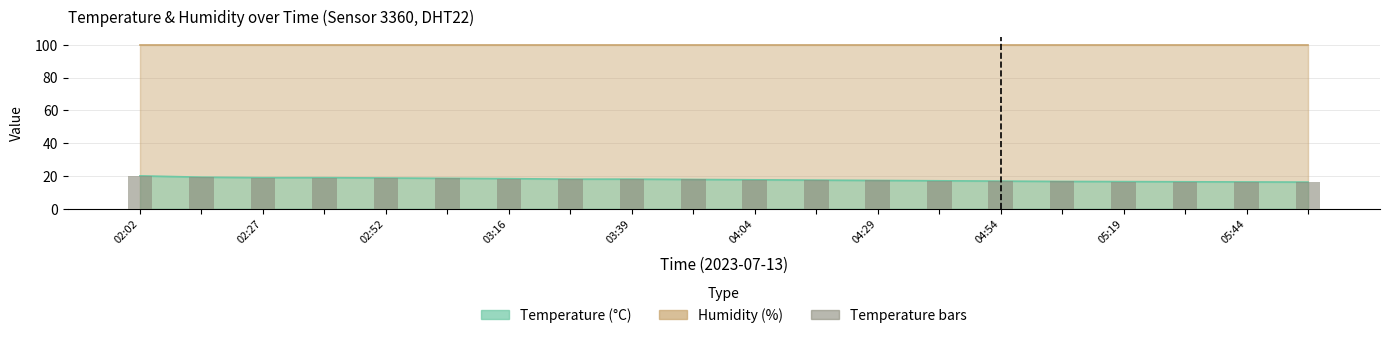

The value at 11 is 17.5. True or false?

True